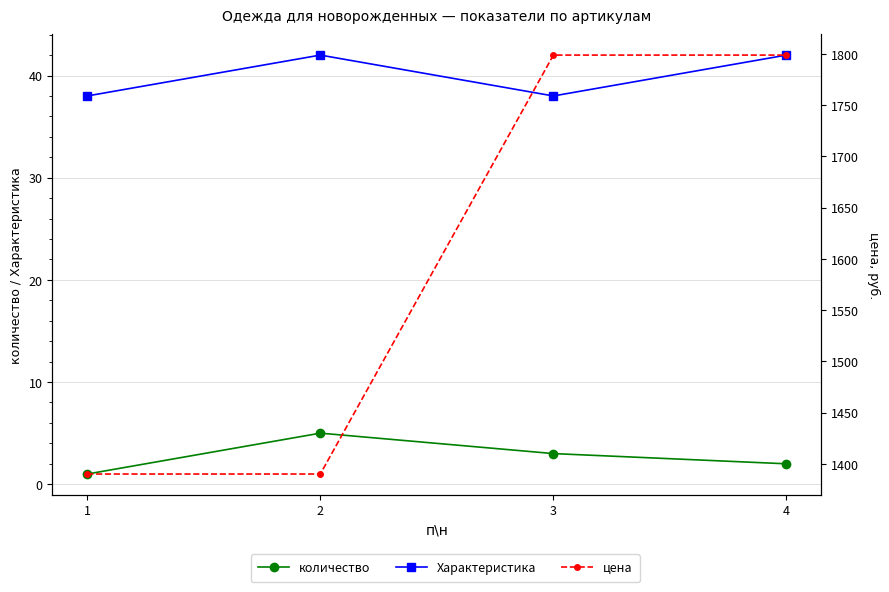

Does the chart display data point markers on the line(s)?

Yes